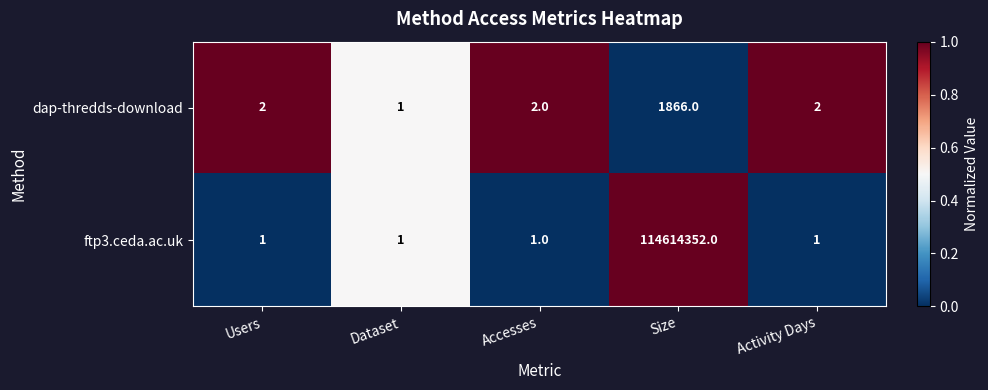

At which label does dap-thredds-download reach its minimum?

Dataset